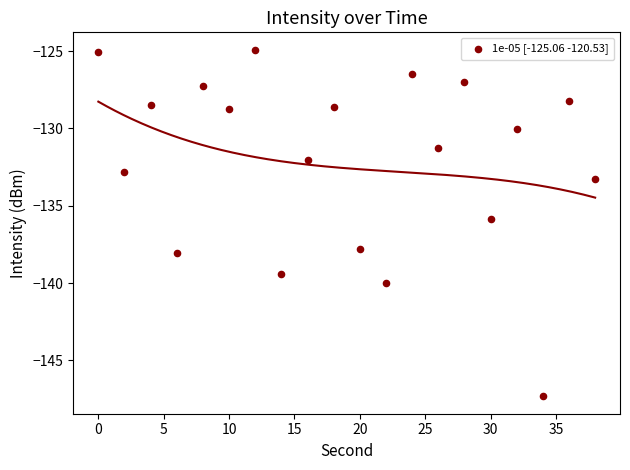

What is the range of Y values (max minus min)?

22.4